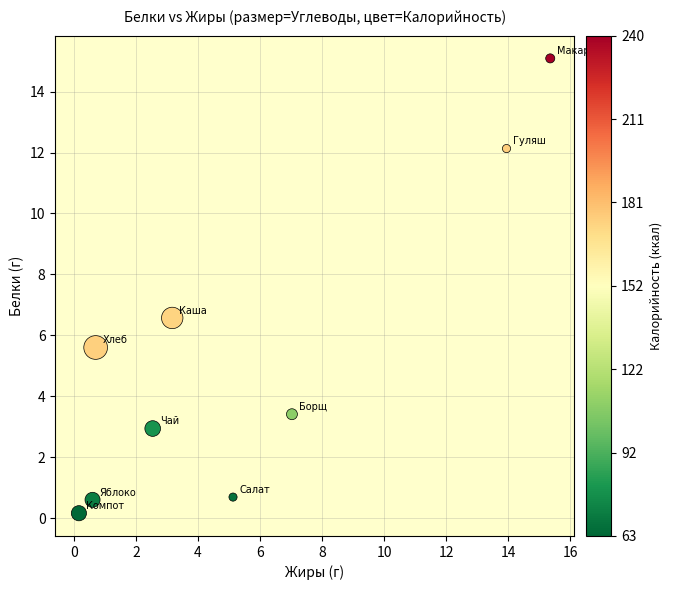

What is the average X value?

5.4